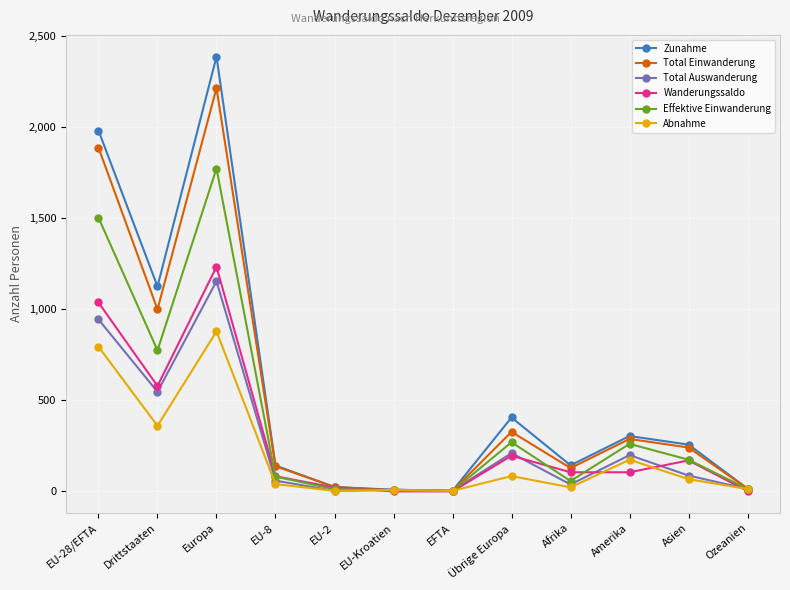

Which category has the highest value across all series?

Europa